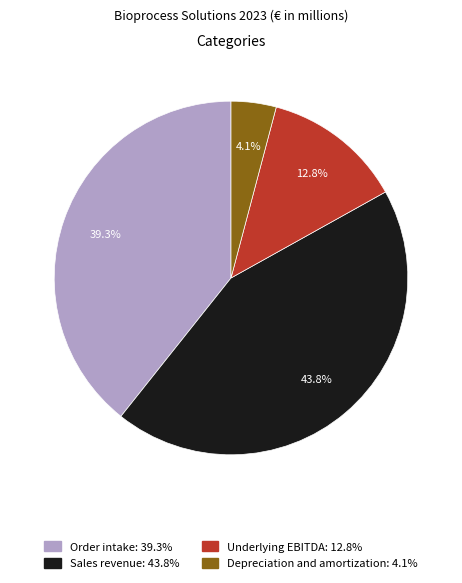

Is the sum of Underlying EBITDA and Depreciation and amortization greater than half?

No